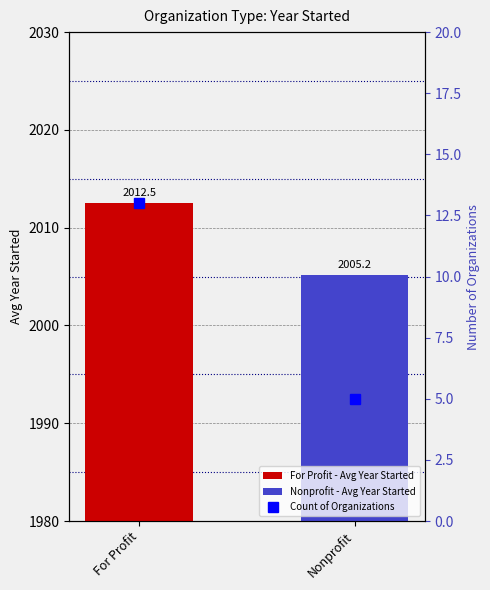

Where does the data first go above 2012?

For Profit